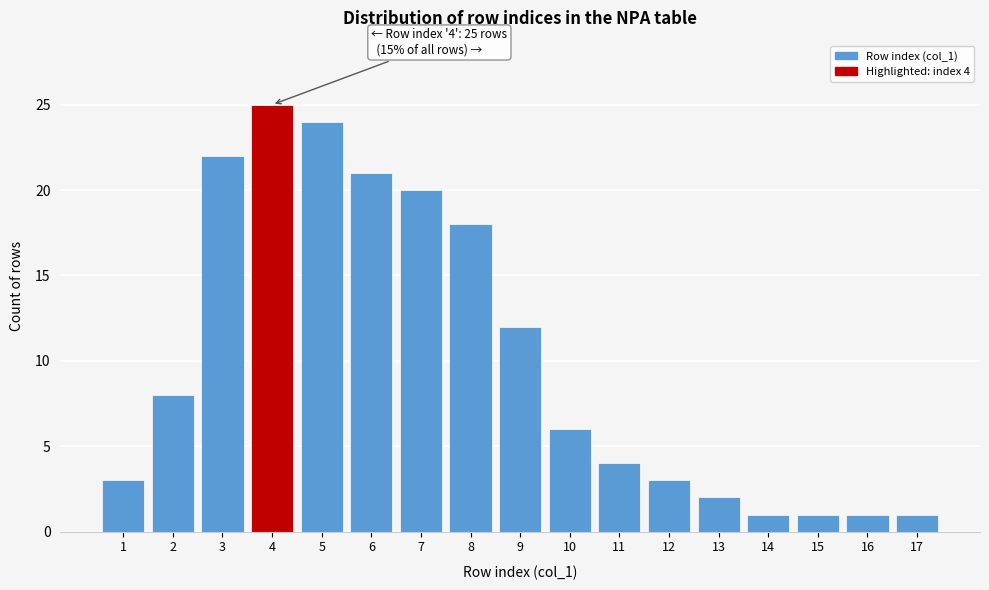

Reading right to left, list all the values displayed in this chart.

17=1	16=1	15=1	14=1	13=2	12=3	11=4	10=6	9=12	8=18	7=20	6=21	5=24	4=25	3=22	2=8	1=3